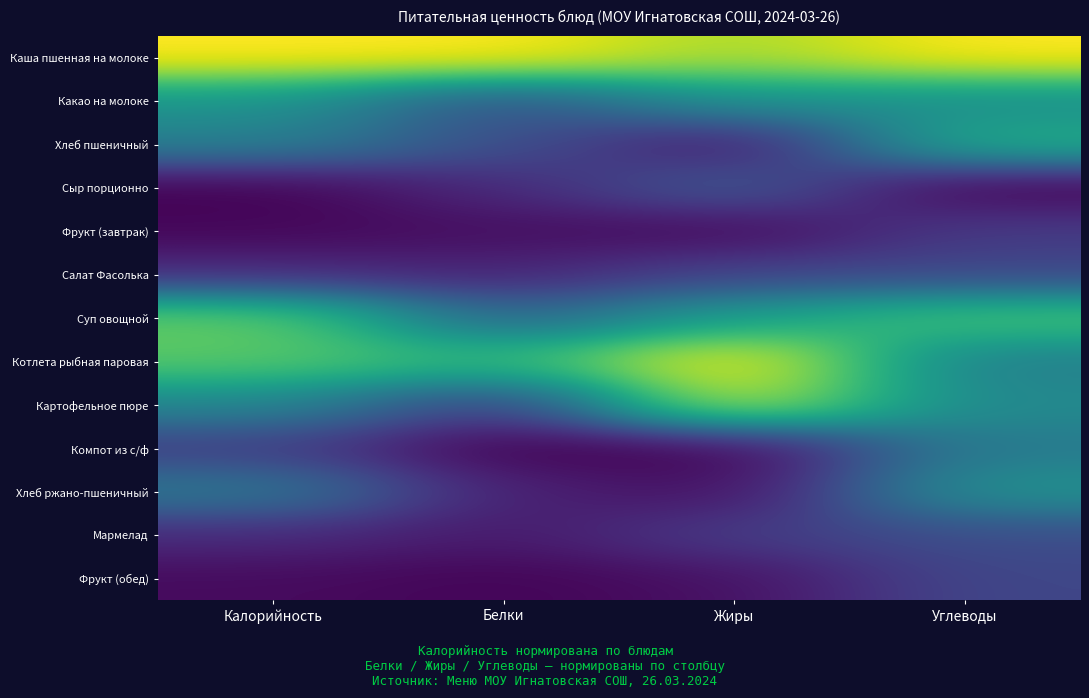

Reading right to left, transcribe all the data shown in this chart.

Каша пшенная на молоке: Углеводы=1.0	Жиры=0.9	Белки=1.0	Калорийность=1.0
Какао на молоке: Углеводы=0.5	Жиры=0.5	Белки=0.3	Калорийность=0.5
Хлеб пшеничный: Углеводы=0.6	Жиры=0.0	Белки=0.2	Калорийность=0.4
Сыр порционно: Углеводы=0.0	Жиры=0.3	Белки=0.1	Калорийность=0.0
Фрукт (завтрак): Углеводы=0.2	Жиры=0.0	Белки=0.0	Калорийность=0.0
Салат Фасолька: Углеводы=0.2	Жиры=0.2	Белки=0.1	Калорийность=0.1
Суп овощной: Углеводы=0.7	Жиры=0.6	Белки=0.3	Калорийность=0.8
Котлета рыбная паровая: Углеводы=0.4	Жиры=1.0	Белки=0.7	Калорийность=0.7
Картофельное пюре: Углеводы=0.5	Жиры=0.9	Белки=0.2	Калорийность=0.5
Компот из с/ф: Углеводы=0.4	Жиры=0.0	Белки=0.0	Калорийность=0.2
Хлеб ржано-пшеничный: Углеводы=0.5	Жиры=0.0	Белки=0.1	Калорийность=0.4
Мармелад: Углеводы=0.2	Жиры=0.2	Белки=0.1	Калорийность=0.1
Фрукт (обед): Углеводы=0.2	Жиры=0.0	Белки=0.0	Калорийность=0.0